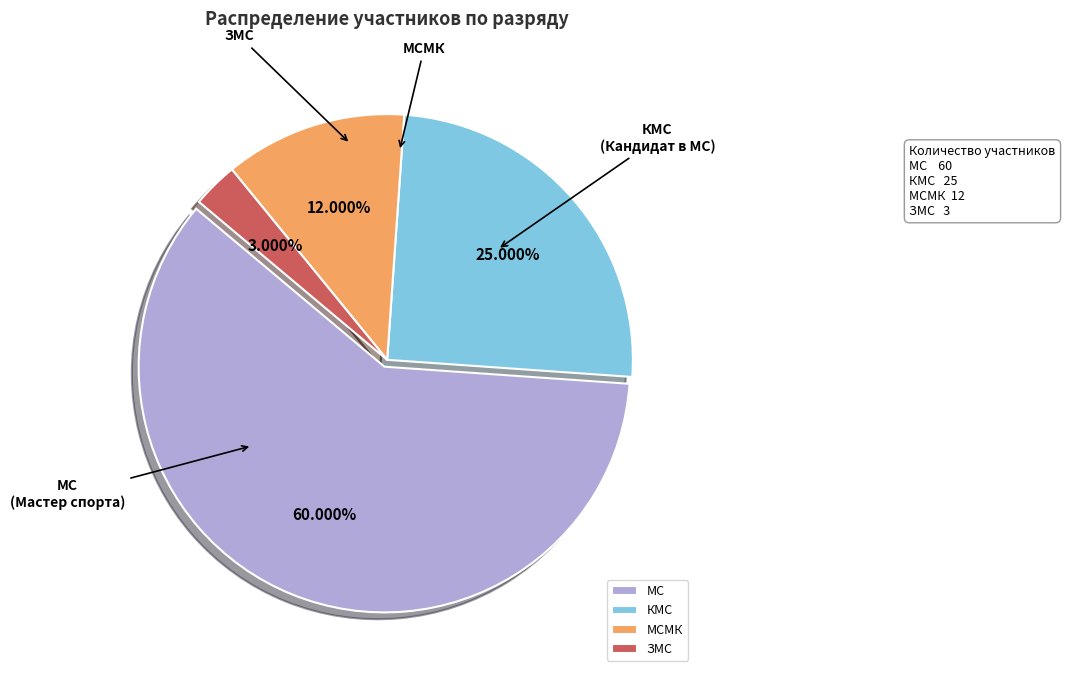

Combined, do МСМК and КМС account for over 50%?

No